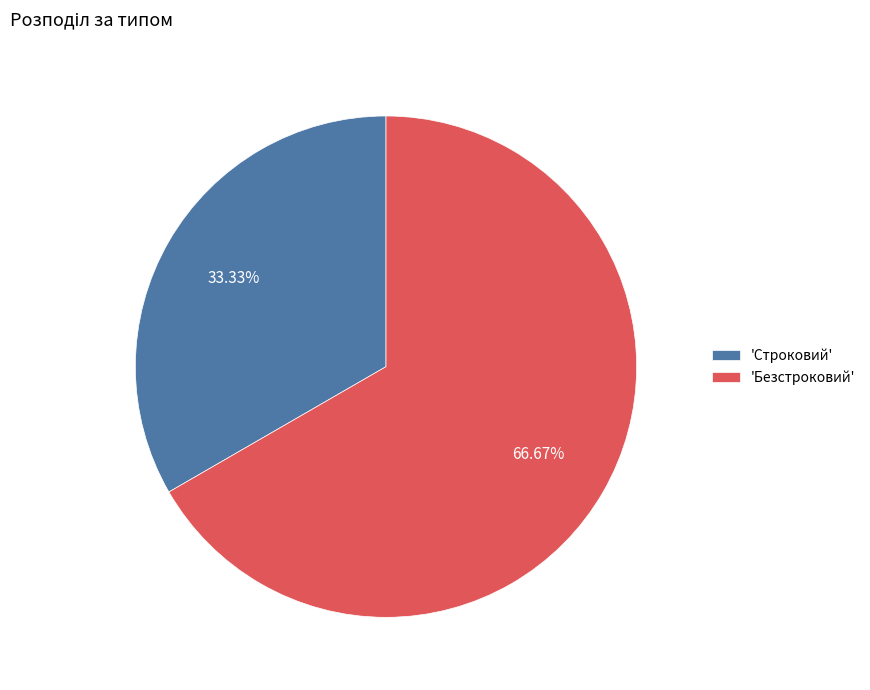

Which category has the biggest portion of the pie?

'Безстроковий'